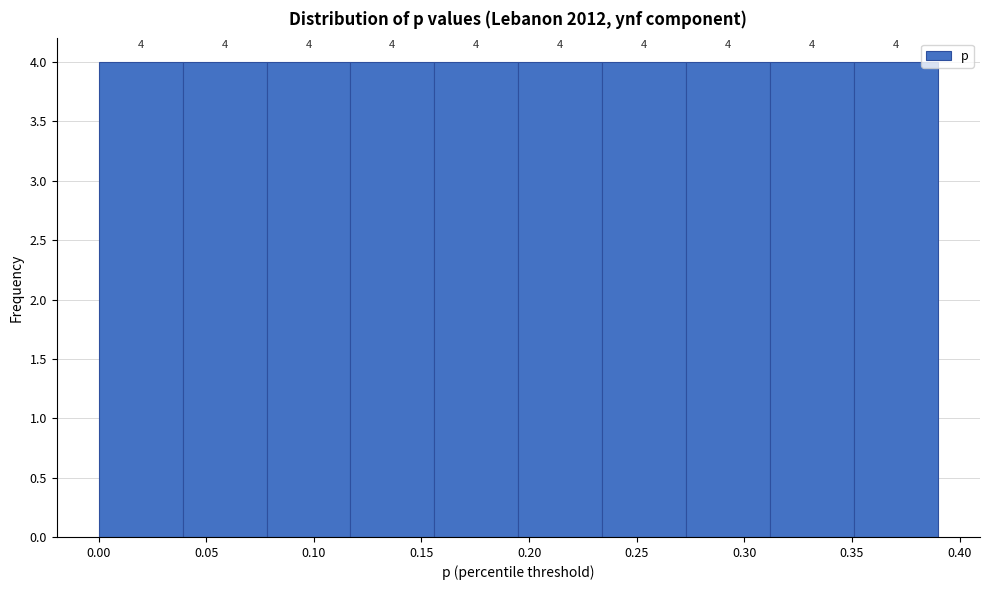

Reading left to right, transcribe this chart: for each bar, give the range it covers on the x-axis and its height. The bar edges are not printed on the chart, so give them approximately, as read against the axis.

0.000 to 0.039: 4
0.039 to 0.078: 4
0.078 to 0.117: 4
0.117 to 0.156: 4
0.156 to 0.195: 4
0.195 to 0.234: 4
0.234 to 0.273: 4
0.273 to 0.312: 4
0.312 to 0.351: 4
0.351 to 0.390: 4